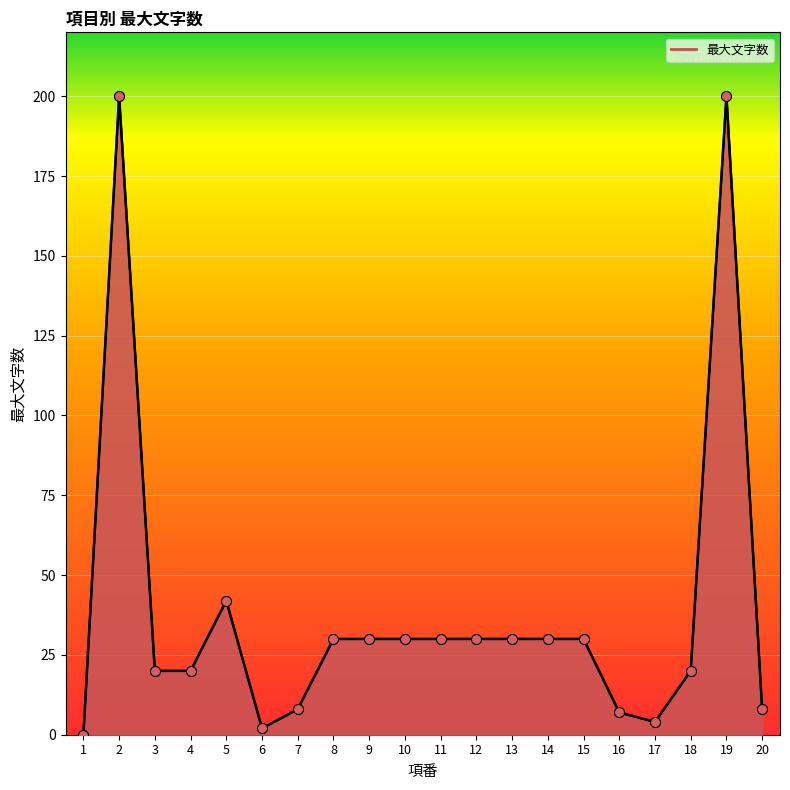

Which has a higher value, 19 or 6?

19